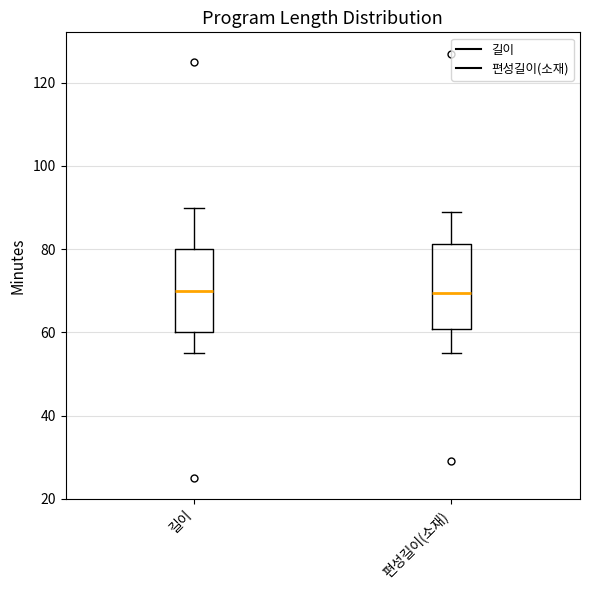

Reading left to right, read every box against the y-axis: the position of its median line, the range the box covers, and the ends of its whiskers. The values are not printed on the chart, so give them approximately, as read against the axis.

길이: median 70, box 60 to 80, whiskers 56 to 90
편성길이(소재): median 70, box 60 to 82, whiskers 56 to 90